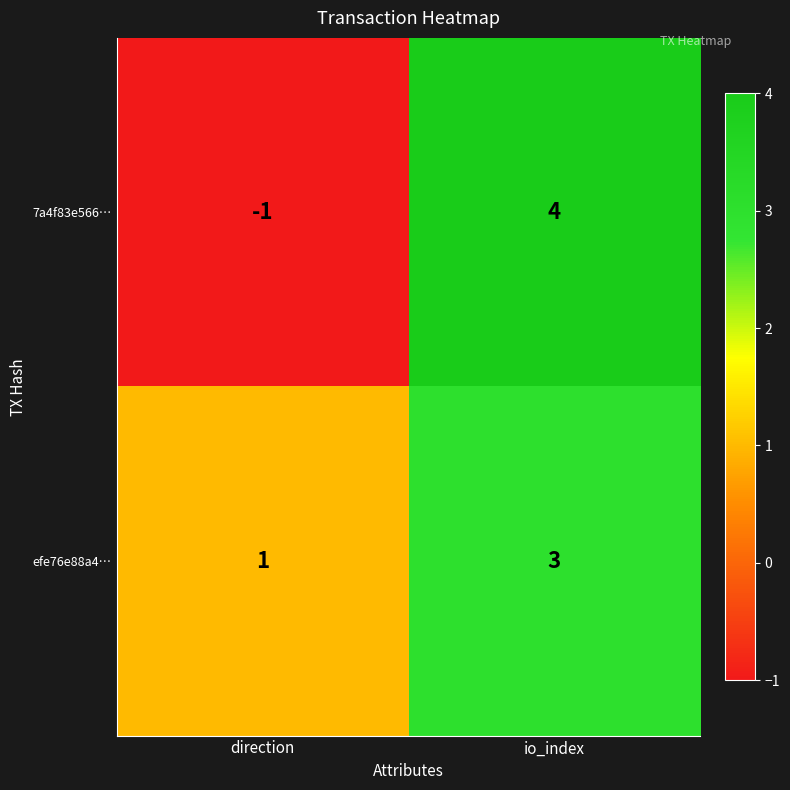

At io_index, list the series in order from smallest to largest.

efe76e88a4…, 7a4f83e566…